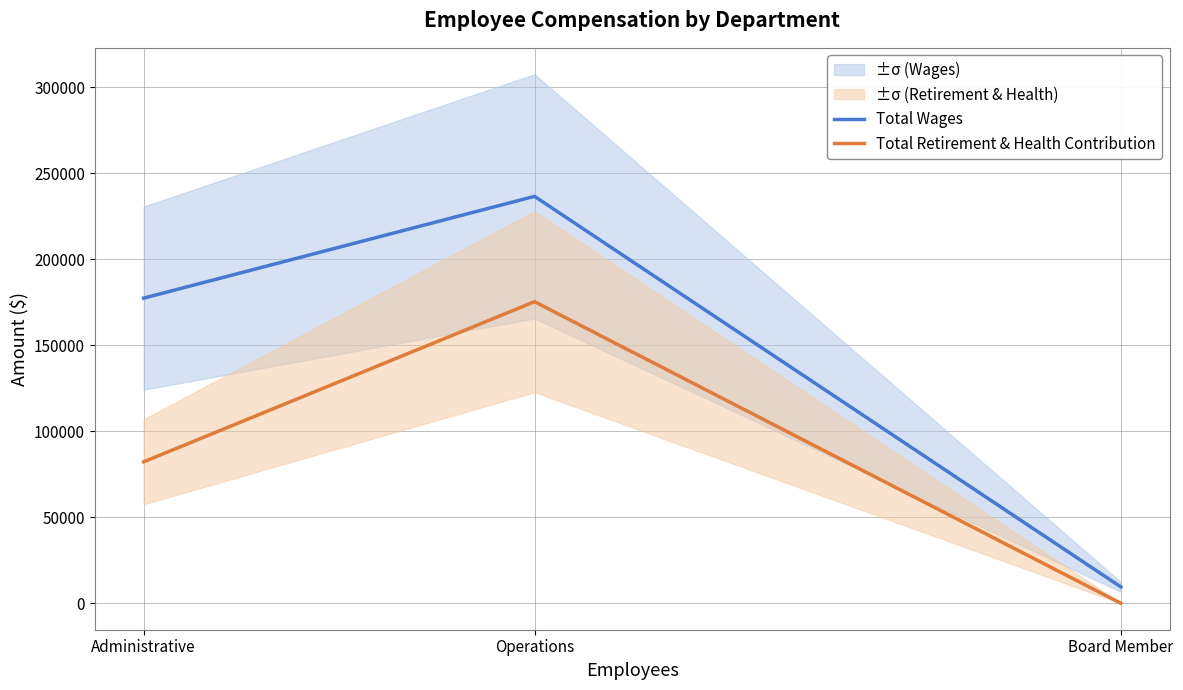

What is the difference between the maximum and minimum values in the Total Wages series?

227026